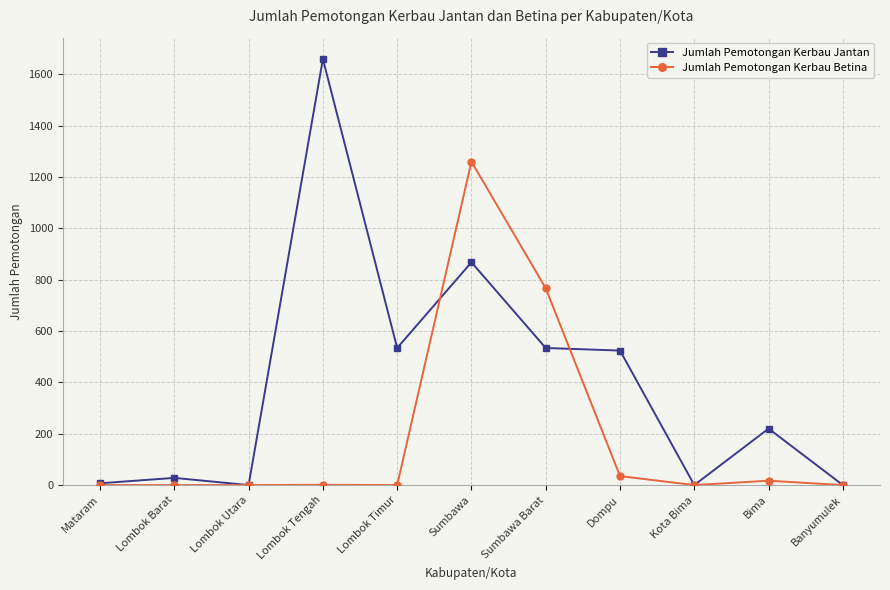

What is the label of the 9th point from the left?

Kota Bima